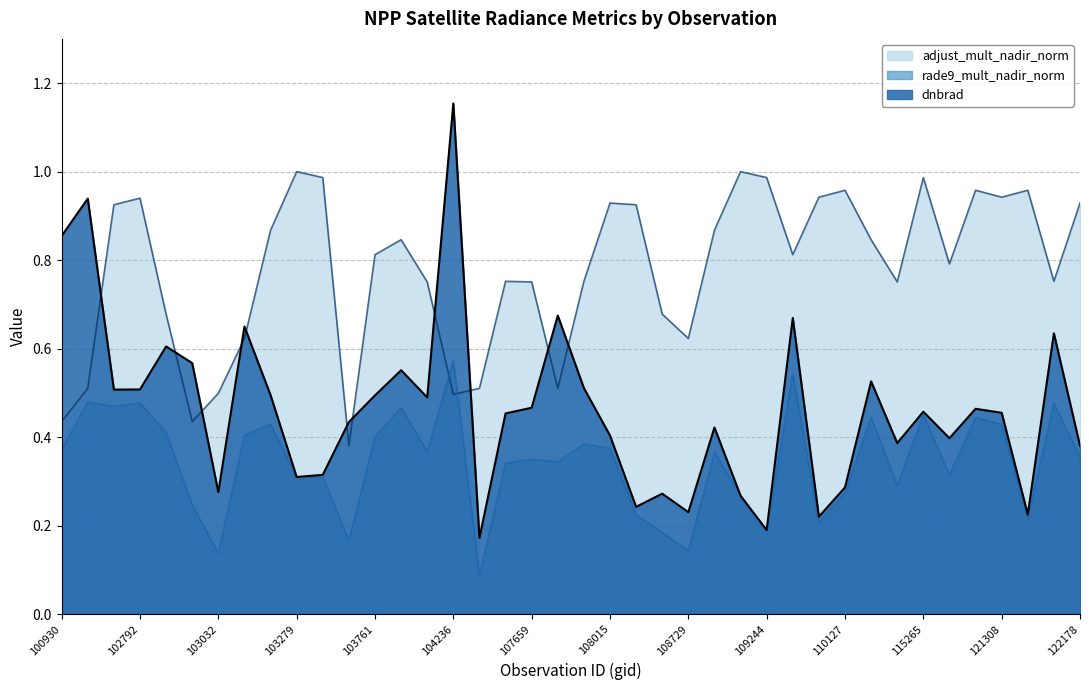

What is the value of the dnbrad point at the 13th from the left?

0.5